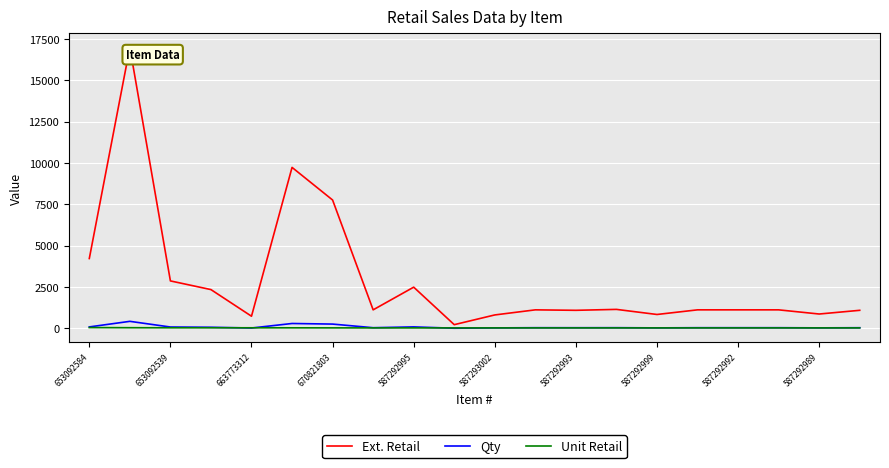

True or false: Ext. Retail and Qty intersect in this chart.

False